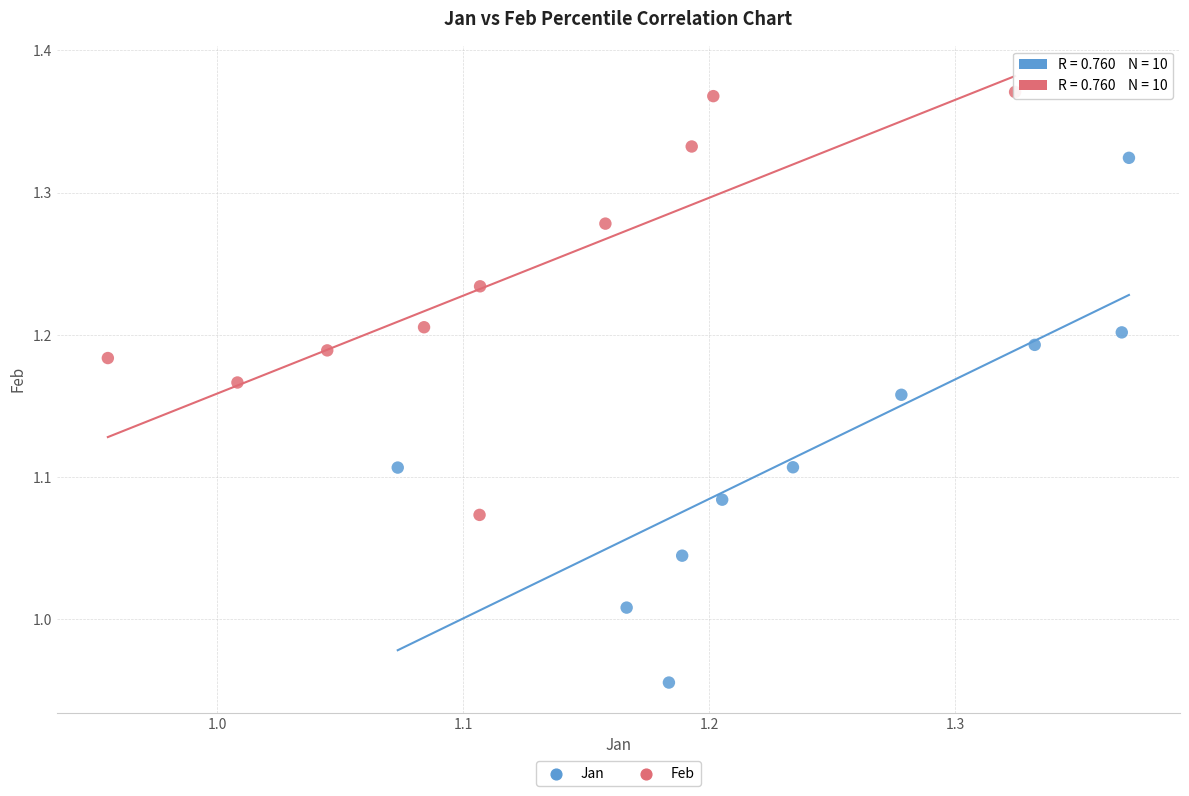

Which series has the widest spread of Y values?

Jan